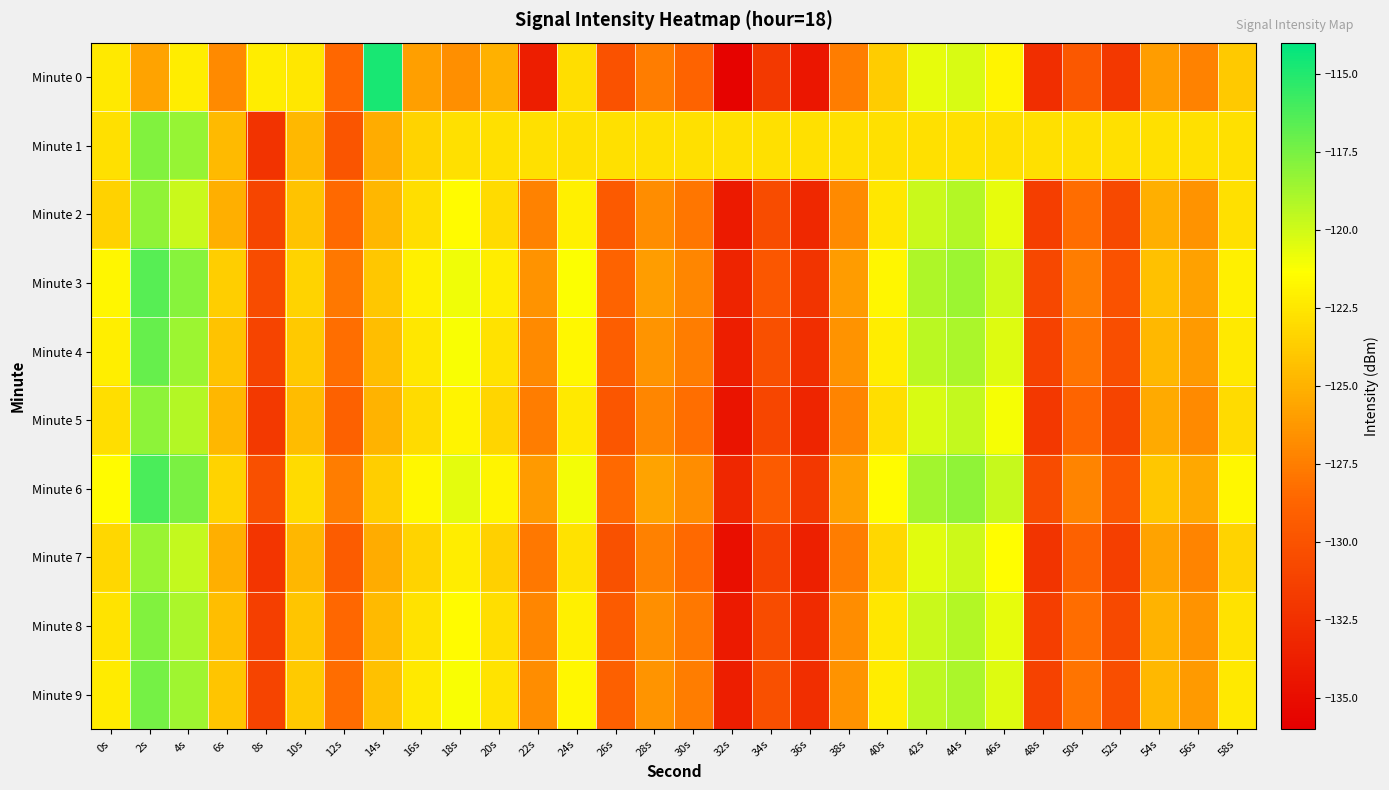

Reading left to right, extract all data points from this chart.

Minute 0: 0s=-122.4	2s=-125.7	4s=-122.2	6s=-126.9	8s=-122.2	10s=-122.5	12s=-128.6	14s=-114.7	16s=-125.9	18s=-126.7	20s=-125.1	22s=-133.8	24s=-122.9	26s=-130.0	28s=-127.6	30s=-128.9	32s=-135.7	34s=-131.9	36s=-134.3	38s=-127.6	40s=-123.8	42s=-120.6	44s=-120.2	46s=-121.9	48s=-132.6	50s=-129.6	52s=-132.0	54s=-126.0	56s=-127.3	58s=-123.9
Minute 1: 0s=-122.8	2s=-117.7	4s=-118.4	6s=-124.6	8s=-132.2	10s=-124.7	12s=-129.9	14s=-125.3	16s=-123.4	18s=-122.8	20s=-122.8	22s=-122.8	24s=-122.8	26s=-122.8	28s=-122.8	30s=-122.8	32s=-122.8	34s=-122.8	36s=-122.8	38s=-122.8	40s=-122.8	42s=-122.8	44s=-122.8	46s=-122.8	48s=-122.8	50s=-122.8	52s=-122.8	54s=-122.8	56s=-122.8	58s=-122.8
Minute 2: 0s=-123.5	2s=-118.2	4s=-119.8	6s=-125.1	8s=-131.0	10s=-124.2	12s=-128.5	14s=-124.8	16s=-122.9	18s=-121.5	20s=-123.1	22s=-127.3	24s=-122.0	26s=-129.5	28s=-126.8	30s=-127.9	32s=-134.1	34s=-130.5	36s=-133.0	38s=-126.9	40s=-122.5	42s=-119.8	44s=-119.2	46s=-120.7	48s=-131.5	50s=-128.3	52s=-130.7	54s=-125.1	56s=-126.5	58s=-122.8
Minute 3: 0s=-121.8	2s=-116.5	4s=-117.9	6s=-123.7	8s=-130.5	10s=-123.4	12s=-127.8	14s=-124.0	16s=-122.0	18s=-120.9	20s=-122.2	22s=-126.5	24s=-121.3	26s=-128.8	28s=-126.0	30s=-127.1	32s=-133.4	34s=-129.7	36s=-132.2	38s=-126.1	40s=-121.8	42s=-119.0	44s=-118.5	46s=-120.0	48s=-130.8	50s=-127.5	52s=-130.0	54s=-124.3	56s=-125.8	58s=-122.0
Minute 4: 0s=-122.1	2s=-117.0	4s=-118.5	6s=-124.2	8s=-131.1	10s=-123.9	12s=-128.2	14s=-124.4	16s=-122.5	18s=-121.2	20s=-122.7	22s=-126.9	24s=-121.7	26s=-129.2	28s=-126.4	30s=-127.5	32s=-133.8	34s=-130.2	36s=-132.6	38s=-126.5	40s=-122.2	42s=-119.4	44s=-118.9	46s=-120.4	48s=-131.2	50s=-128.0	52s=-130.4	54s=-124.7	56s=-126.2	58s=-122.4
Minute 5: 0s=-122.9	2s=-118.1	4s=-119.2	6s=-124.8	8s=-131.8	10s=-124.5	12s=-129.0	14s=-125.0	16s=-123.1	18s=-121.9	20s=-123.3	22s=-127.5	24s=-122.4	26s=-129.8	28s=-127.1	30s=-128.2	32s=-134.5	34s=-130.9	36s=-133.3	38s=-127.2	40s=-122.9	42s=-120.2	44s=-119.6	46s=-121.1	48s=-131.9	50s=-128.7	52s=-131.1	54s=-125.4	56s=-126.9	58s=-123.1
Minute 6: 0s=-121.5	2s=-116.2	4s=-117.6	6s=-123.4	8s=-130.2	10s=-123.1	12s=-127.5	14s=-123.7	16s=-121.7	18s=-120.6	20s=-121.9	22s=-126.2	24s=-121.0	26s=-128.5	28s=-125.7	30s=-126.8	32s=-133.1	34s=-129.4	36s=-131.9	38s=-125.8	40s=-121.5	42s=-118.7	44s=-118.2	46s=-119.7	48s=-130.5	50s=-127.2	52s=-129.7	54s=-124.0	56s=-125.5	58s=-121.7
Minute 7: 0s=-123.2	2s=-118.4	4s=-119.6	6s=-125.1	8s=-132.1	10s=-124.8	12s=-129.3	14s=-125.3	16s=-123.4	18s=-122.2	20s=-123.6	22s=-127.8	24s=-122.7	26s=-130.1	28s=-127.4	30s=-128.5	32s=-134.8	34s=-131.2	36s=-133.6	38s=-127.5	40s=-123.2	42s=-120.5	44s=-119.9	46s=-121.4	48s=-132.2	50s=-129.0	52s=-131.4	54s=-125.7	56s=-127.2	58s=-123.4
Minute 8: 0s=-122.6	2s=-117.7	4s=-118.9	6s=-124.4	8s=-131.4	10s=-124.1	12s=-128.6	14s=-124.6	16s=-122.7	18s=-121.5	20s=-122.9	22s=-127.1	24s=-122.0	26s=-129.4	28s=-126.7	30s=-127.8	32s=-134.1	34s=-130.5	36s=-132.9	38s=-126.8	40s=-122.5	42s=-119.8	44s=-119.2	46s=-120.7	48s=-131.5	50s=-128.3	52s=-130.7	54s=-125.0	56s=-126.5	58s=-122.7
Minute 9: 0s=-122.3	2s=-117.4	4s=-118.6	6s=-124.1	8s=-131.1	10s=-123.8	12s=-128.3	14s=-124.3	16s=-122.4	18s=-121.2	20s=-122.6	22s=-126.8	24s=-121.7	26s=-129.1	28s=-126.4	30s=-127.5	32s=-133.8	34s=-130.2	36s=-132.6	38s=-126.5	40s=-122.2	42s=-119.5	44s=-118.9	46s=-120.4	48s=-131.2	50s=-128.0	52s=-130.4	54s=-124.7	56s=-126.2	58s=-122.4